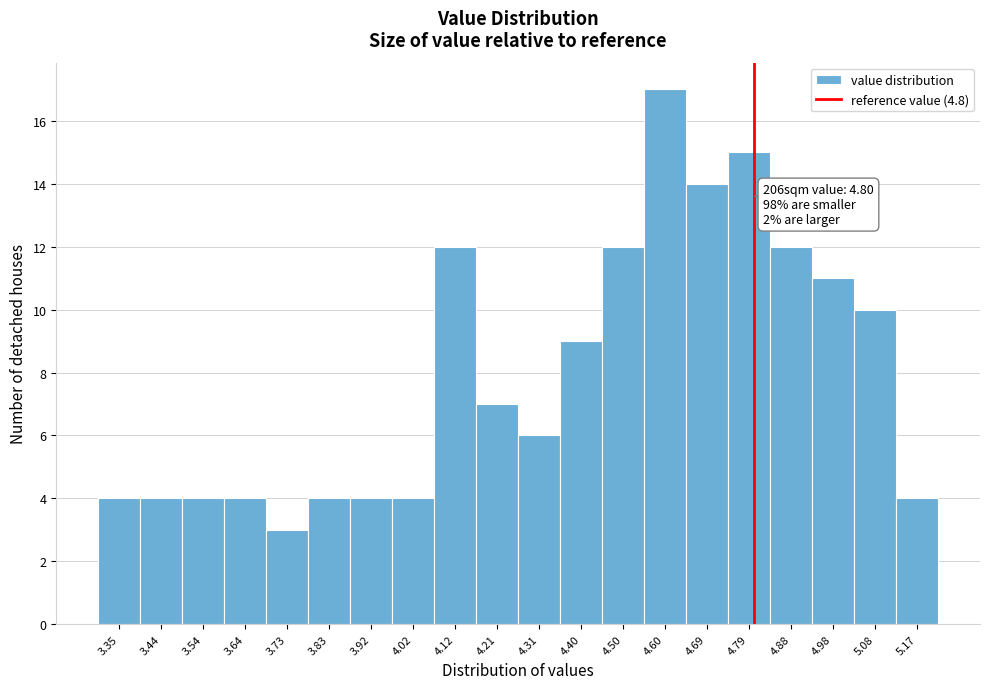

Which range on the x-axis has the tallest bar?

4.548 to 4.644